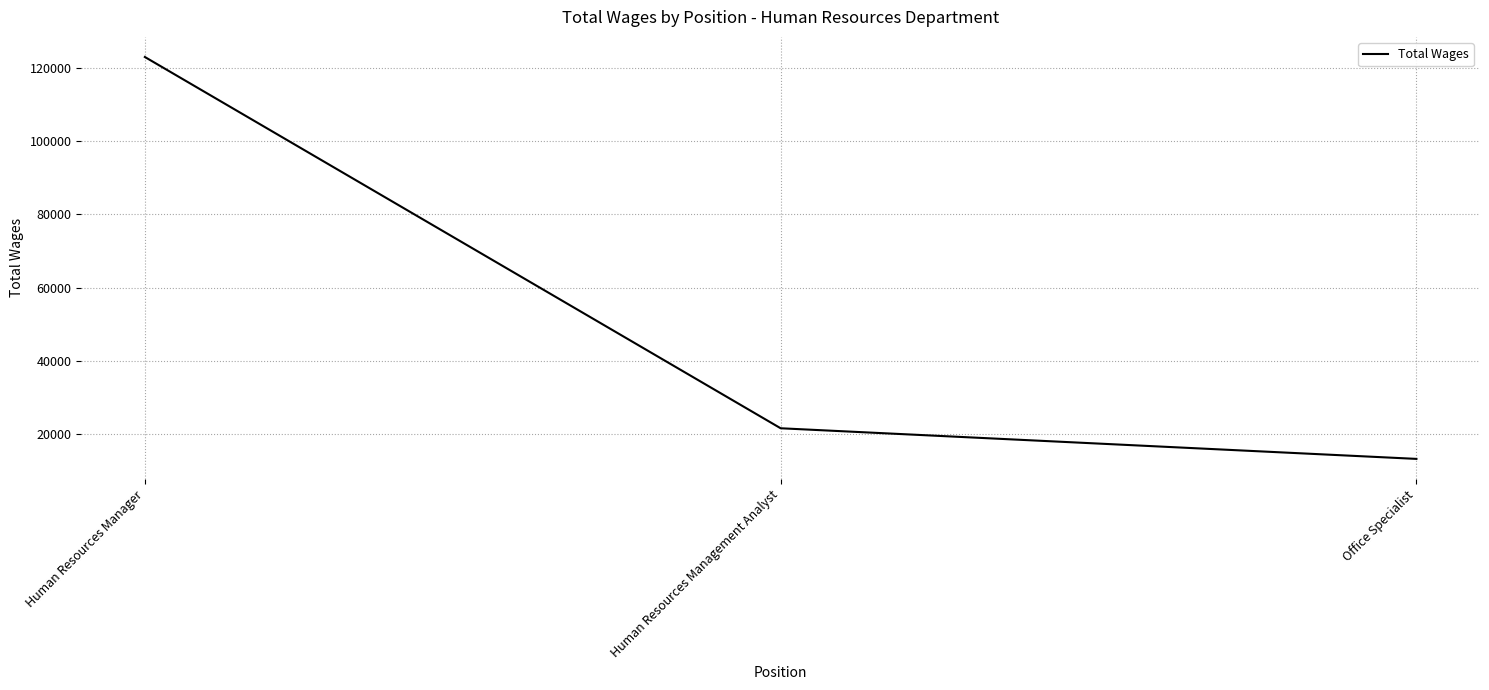

Between Office Specialist and Human Resources Management Analyst, which is larger?

Human Resources Management Analyst